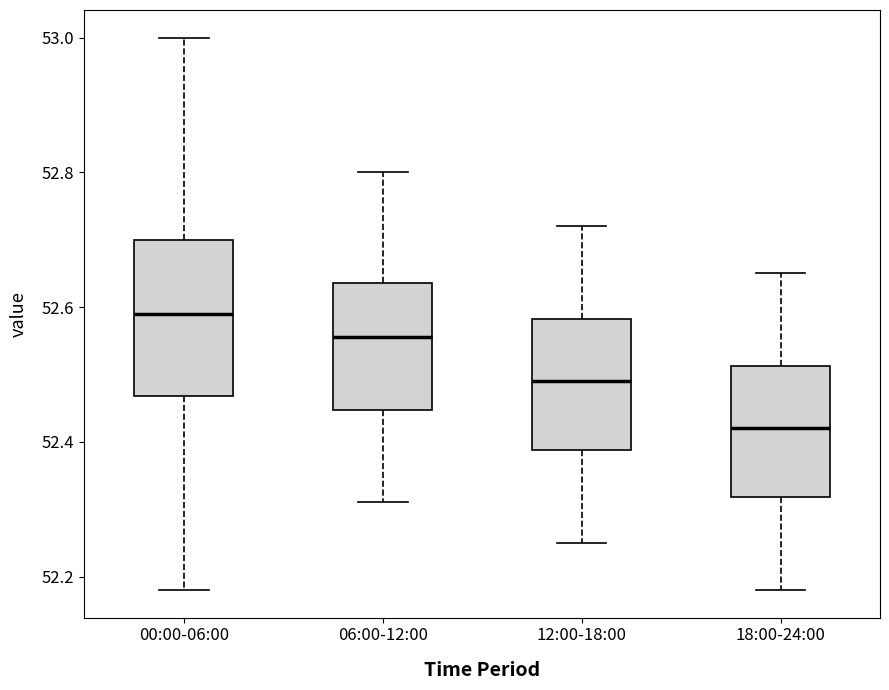

Comparing the boxes themselves (not the whiskers), which one is the tallest?

00:00-06:00